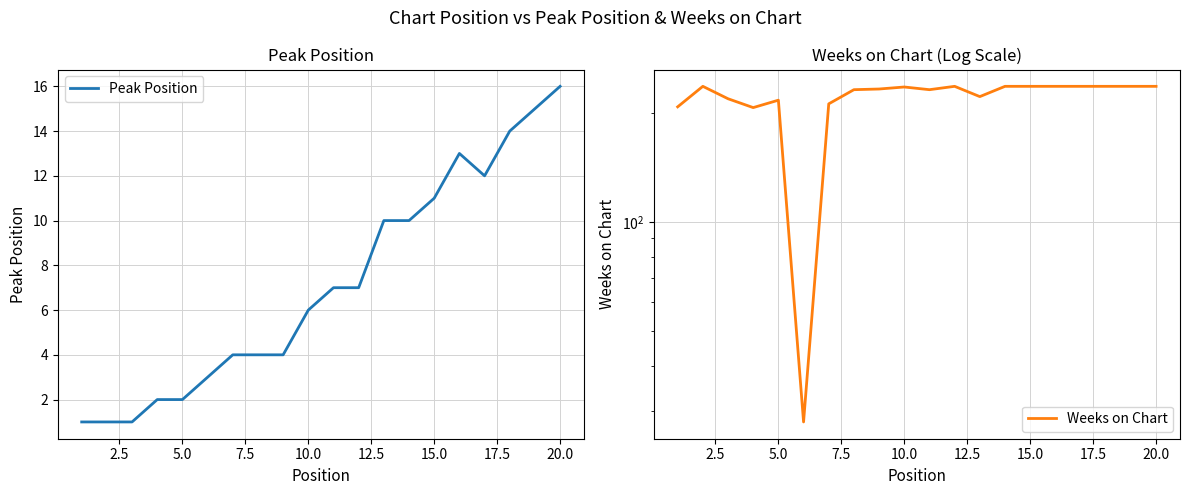

What is the difference between the Weeks on Chart values at 2.5 and 15.0?

25